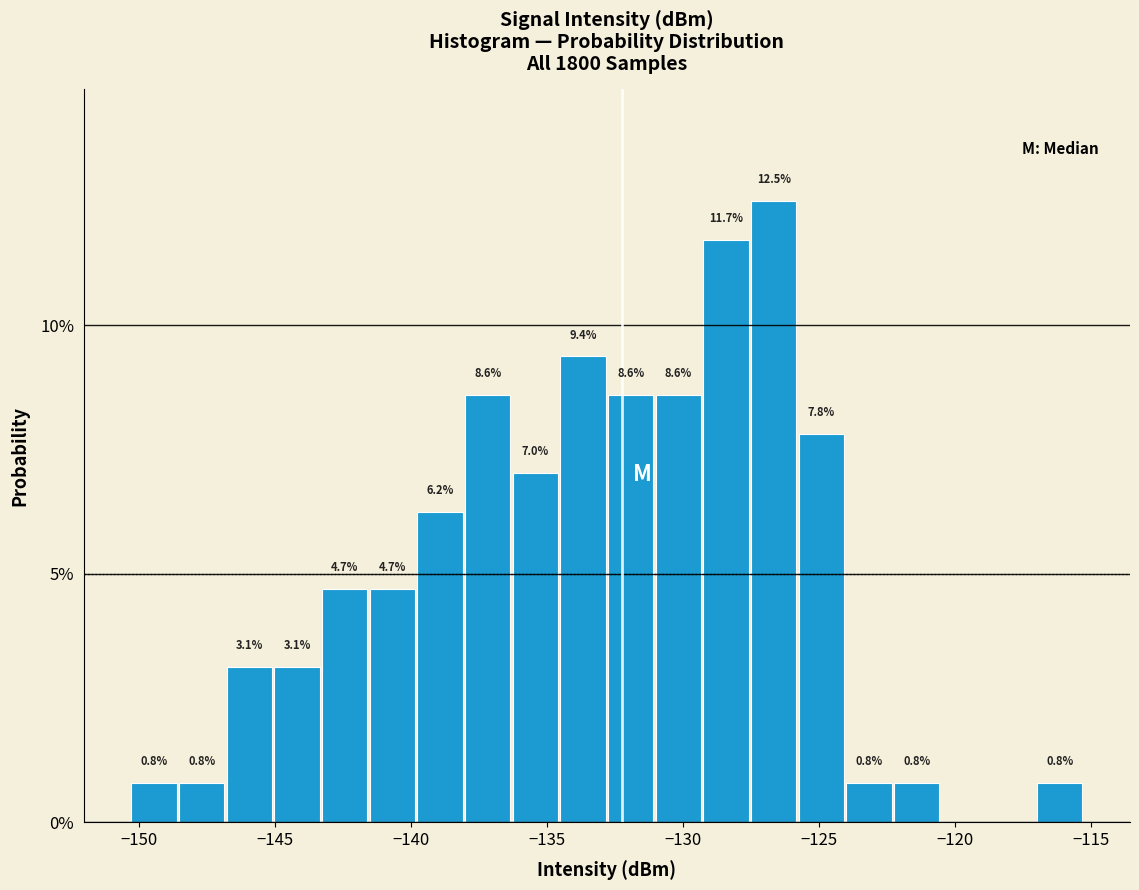

Around what value on the x-axis is the tallest bar? Give the approximate position of its centre, as read against the axis.

-126.5